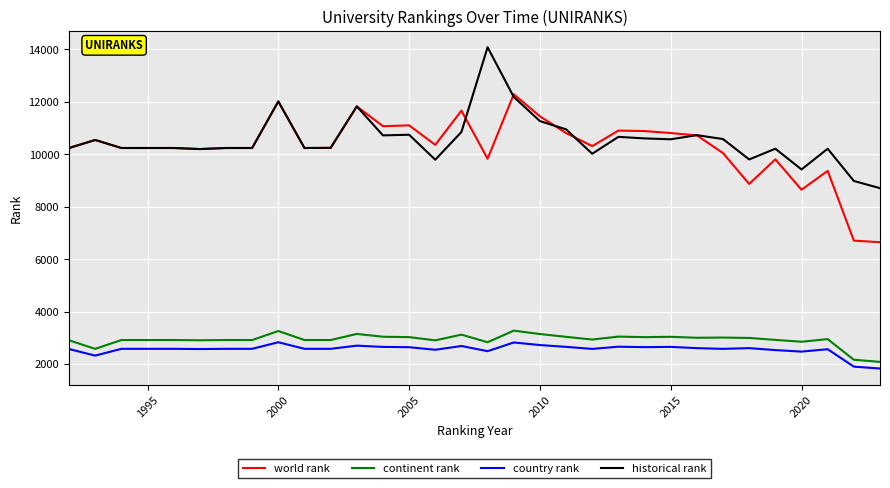

What is the lowest value of the world rank series?

6644.0